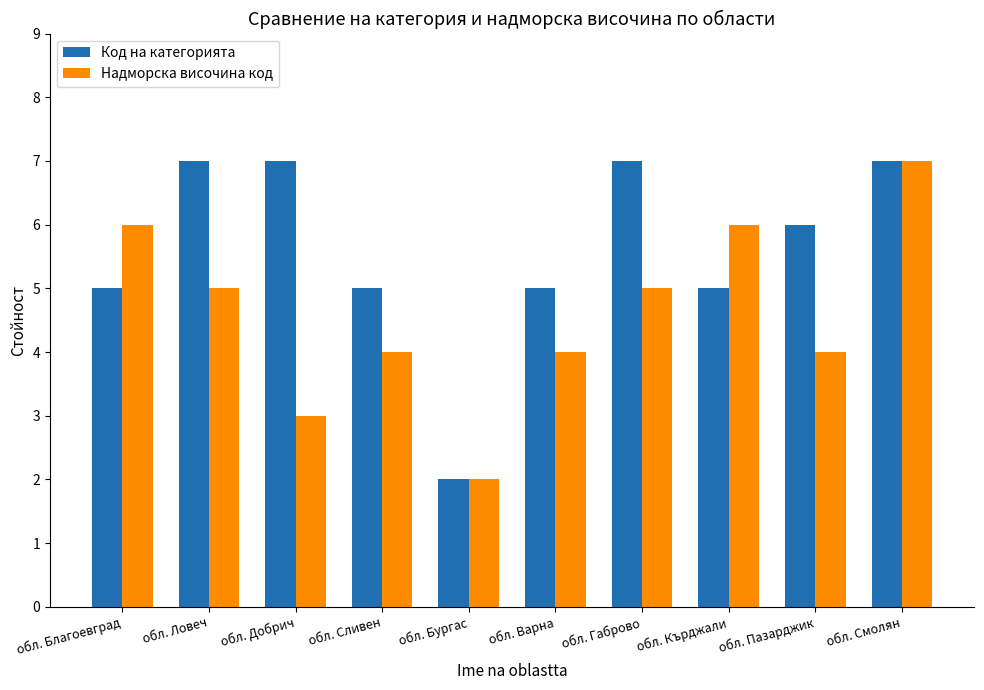

Reading left to right, transcribe all the data shown in this chart.

Код на категорията: 5	7	7	5	2	5	7	5	6	7
Надморска височина код: 6	5	3	4	2	4	5	6	4	7